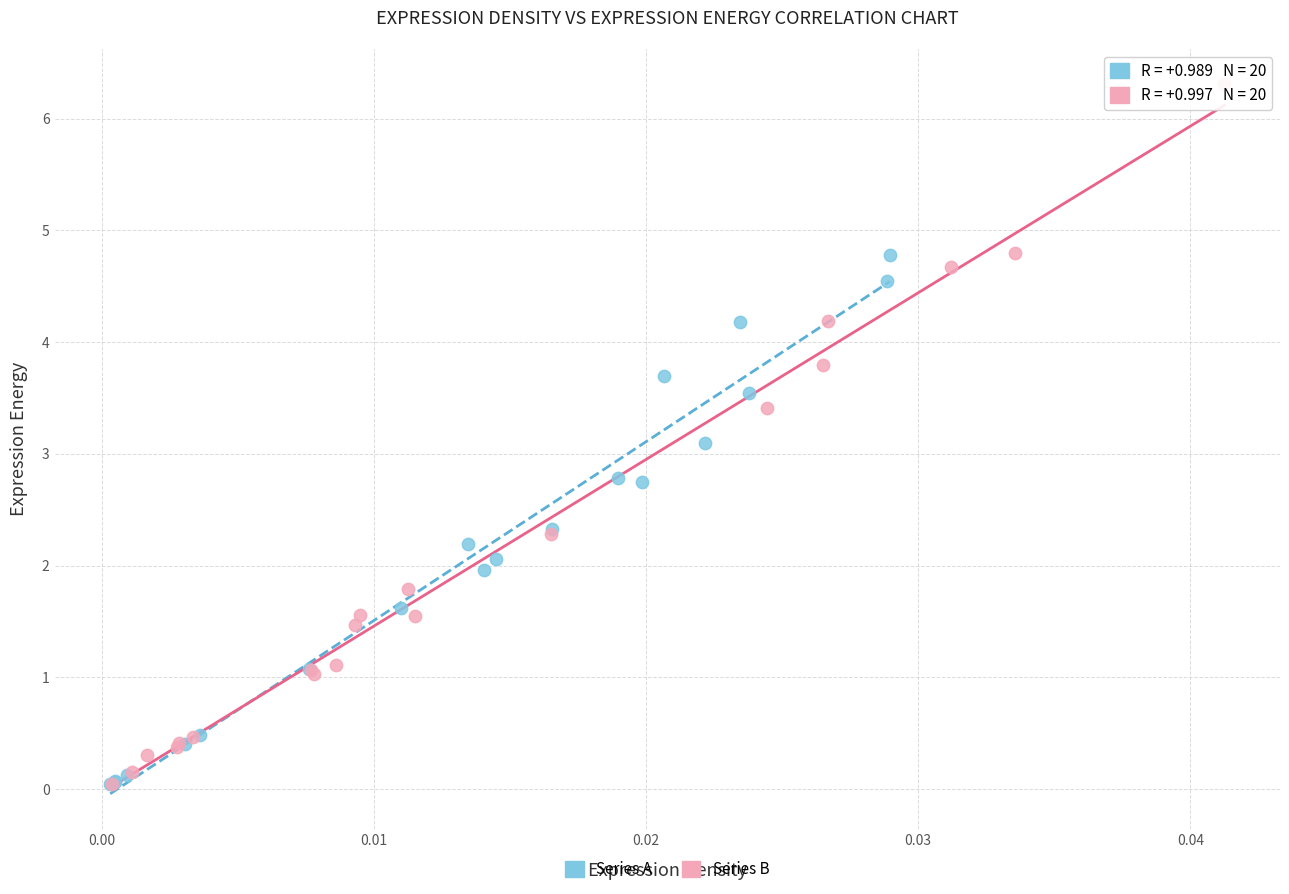

Which series reaches the maximum Y coordinate?

Series B